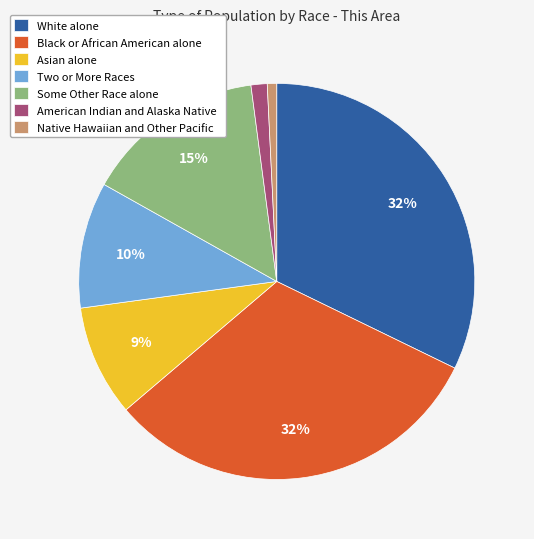

To the nearest percent, what portion does Two or More Races represent?

10%